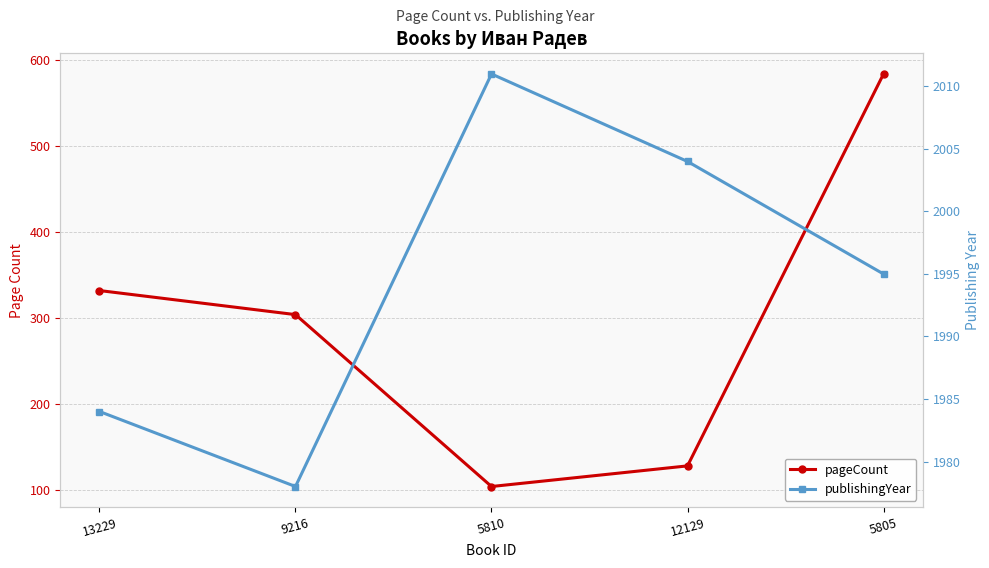

Reading left to right, what are all the values shown in this chart?

pageCount: 332	304	104	128	584
publishingYear: 1984	1978	2011	2004	1995